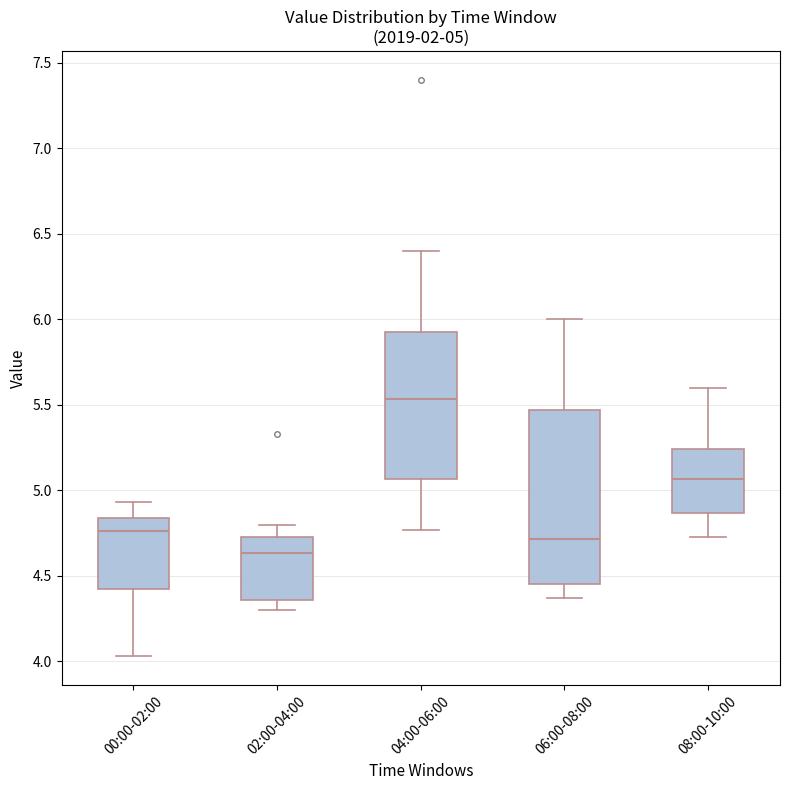

Which box has the lowest median line?

02:00-04:00